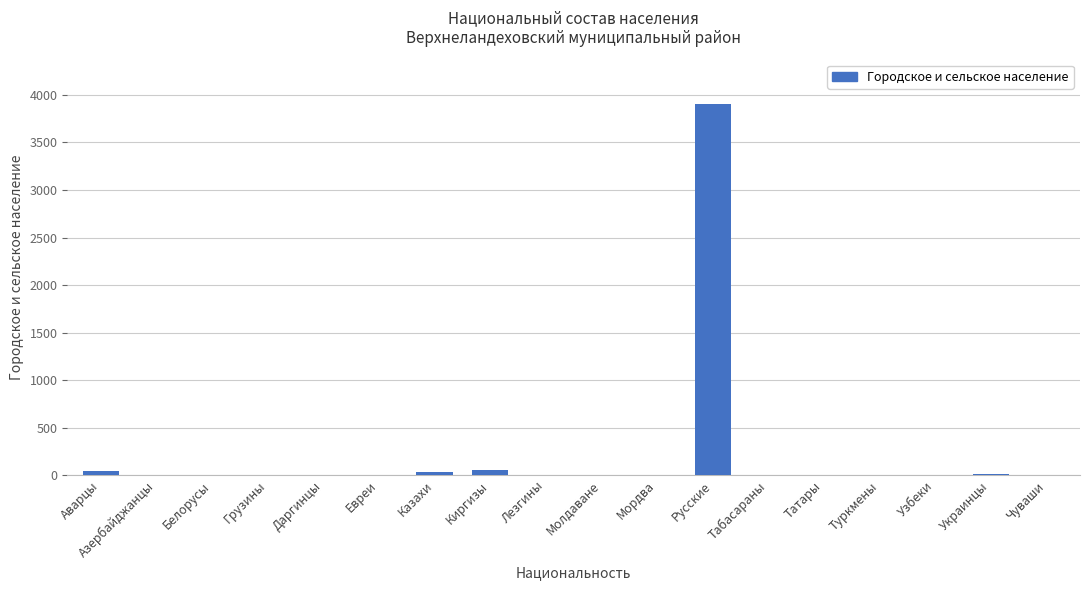

What is the maximum value shown in the chart?

3907